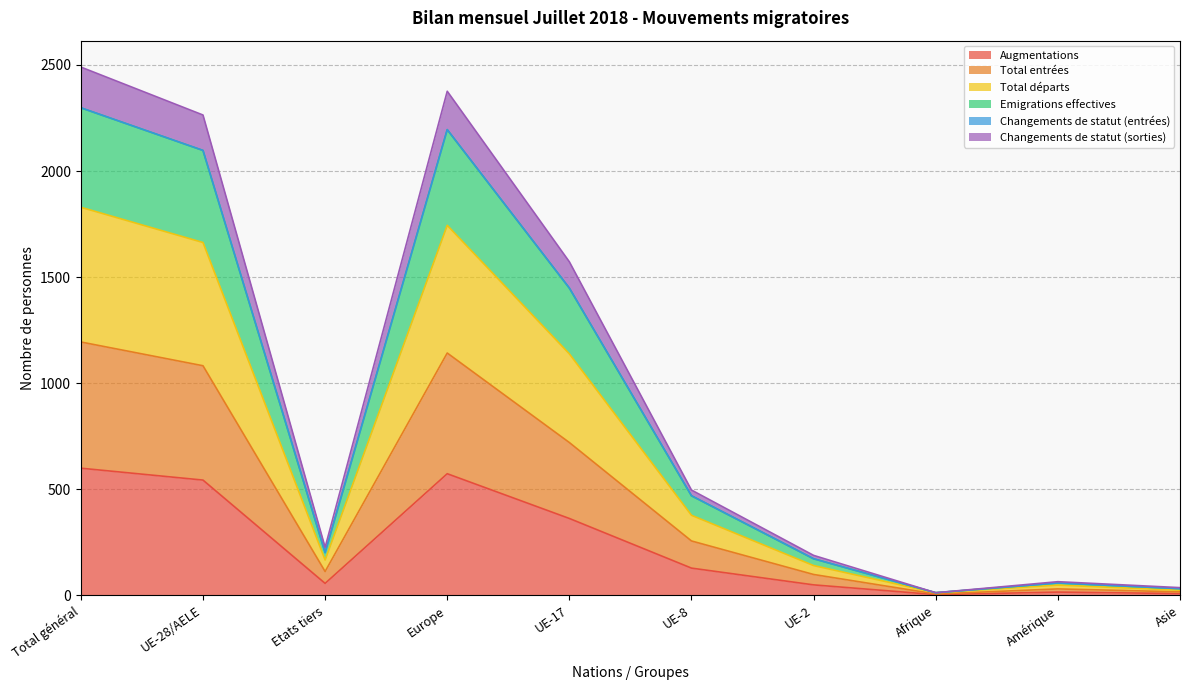

How many data points in Augmentations are above 128?

4